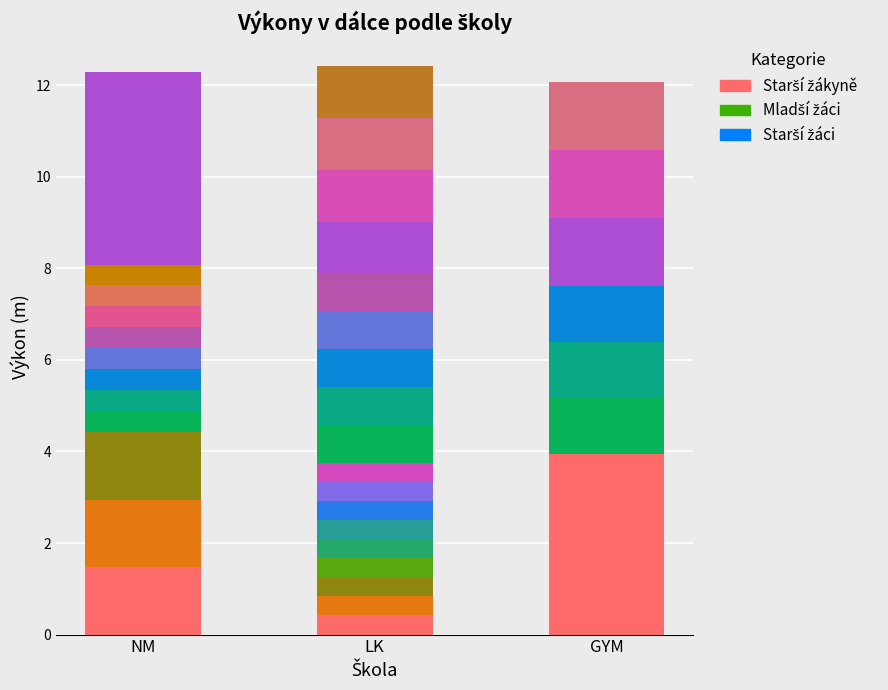

Does the chart contain any negative values?

No